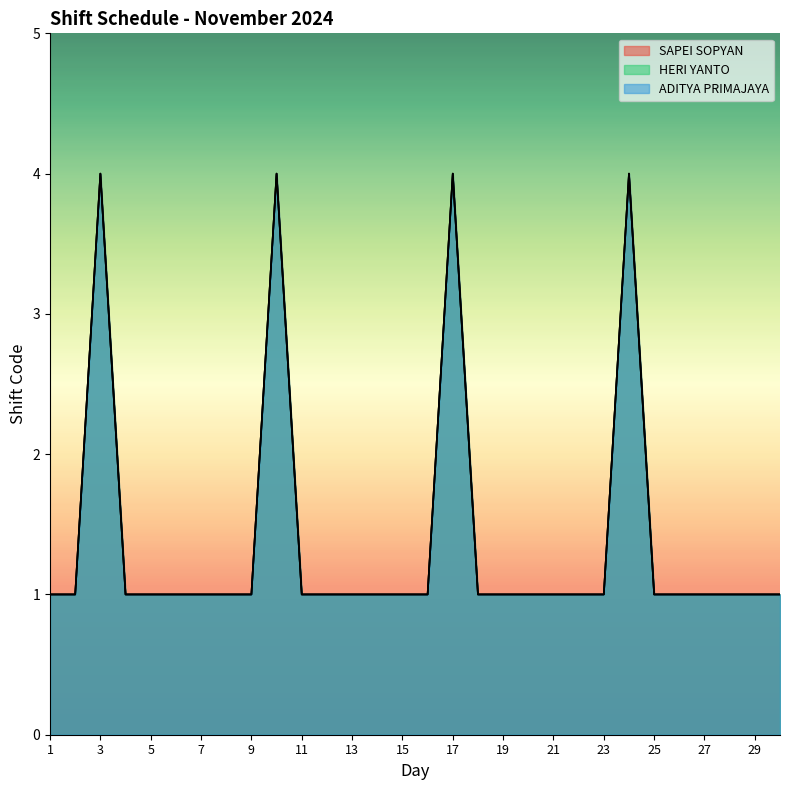

What is the approximate value of HERI YANTO at 26?

1